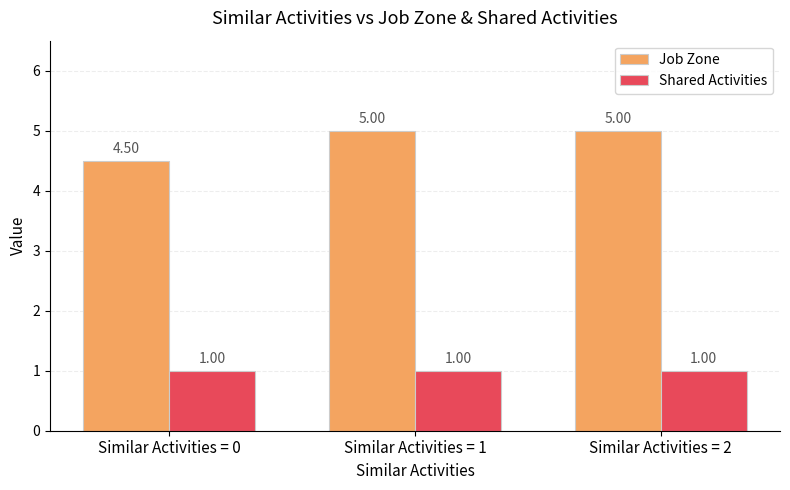

List the series in order of their peak value, highest first.

Job Zone, Shared Activities